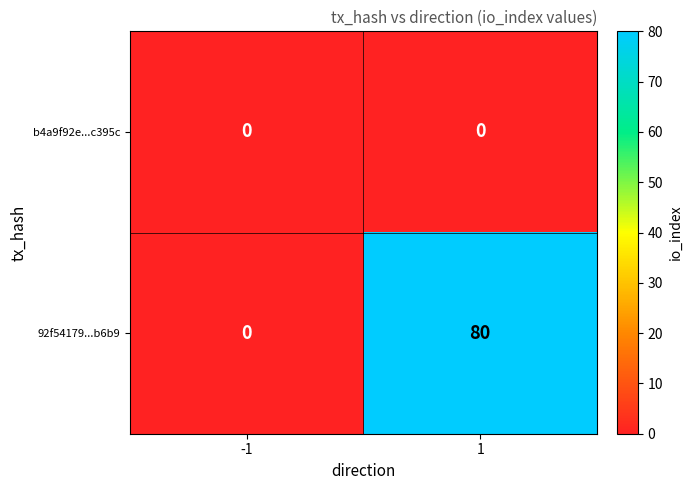

List the labels in order of 92f54179...b6b9 value, largest first.

1, -1